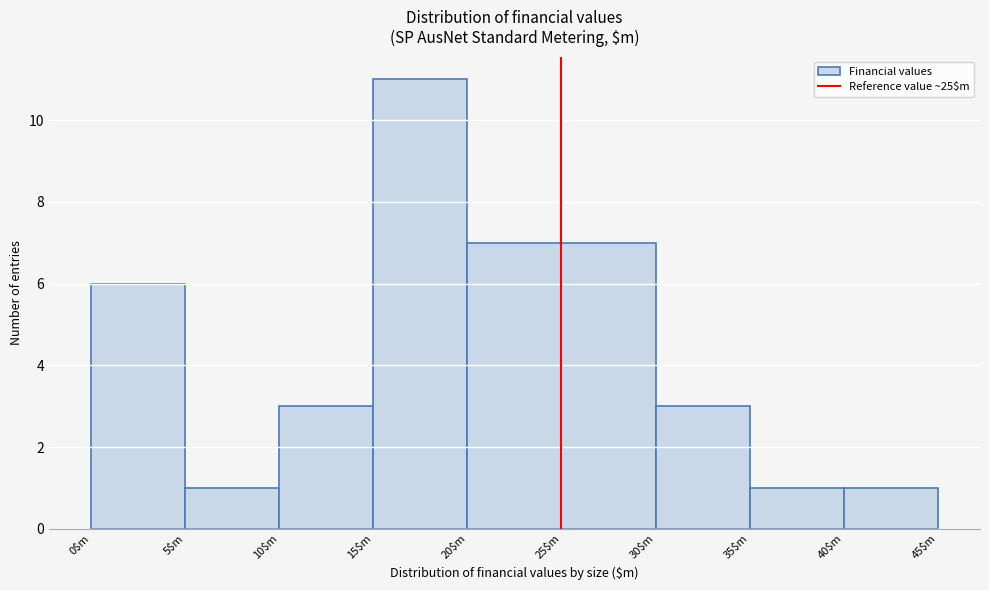

Reading left to right, transcribe this chart: for each bar, give the range it covers on the x-axis and its height. The values are not printed on the chart, so give them approximately, as read against the axis.

0 to 5: 6
5 to 10: 1
10 to 15: 3
15 to 20: 11
20 to 25: 7
25 to 30: 7
30 to 35: 3
35 to 40: 1
40 to 45: 1